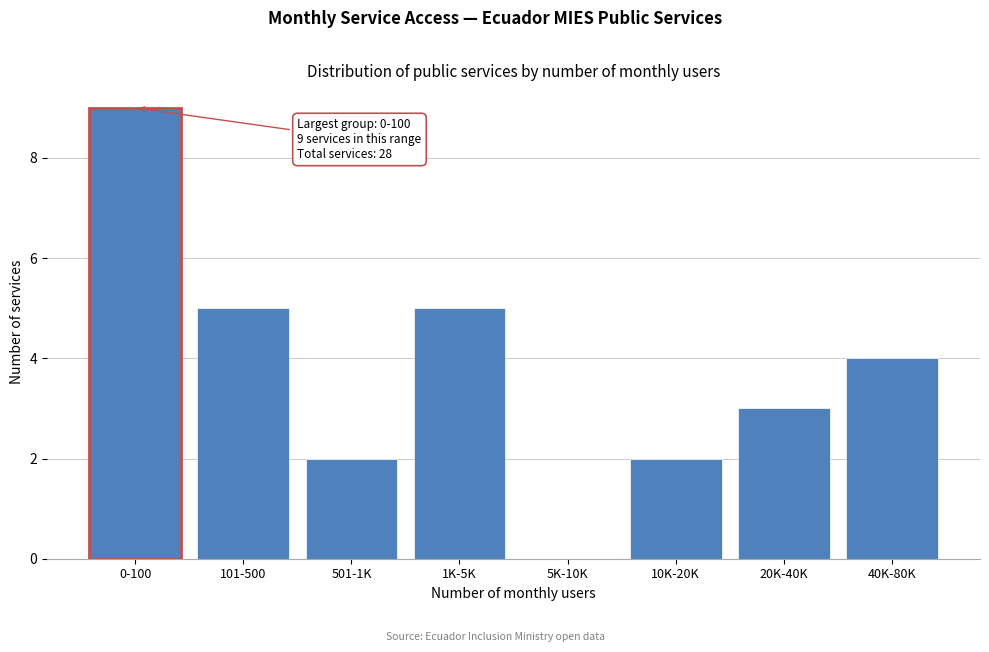

Reading right to left, what are all the values shown in this chart?

40K-80K=4	20K-40K=3	10K-20K=2	5K-10K=0	1K-5K=5	501-1K=2	101-500=5	0-100=9